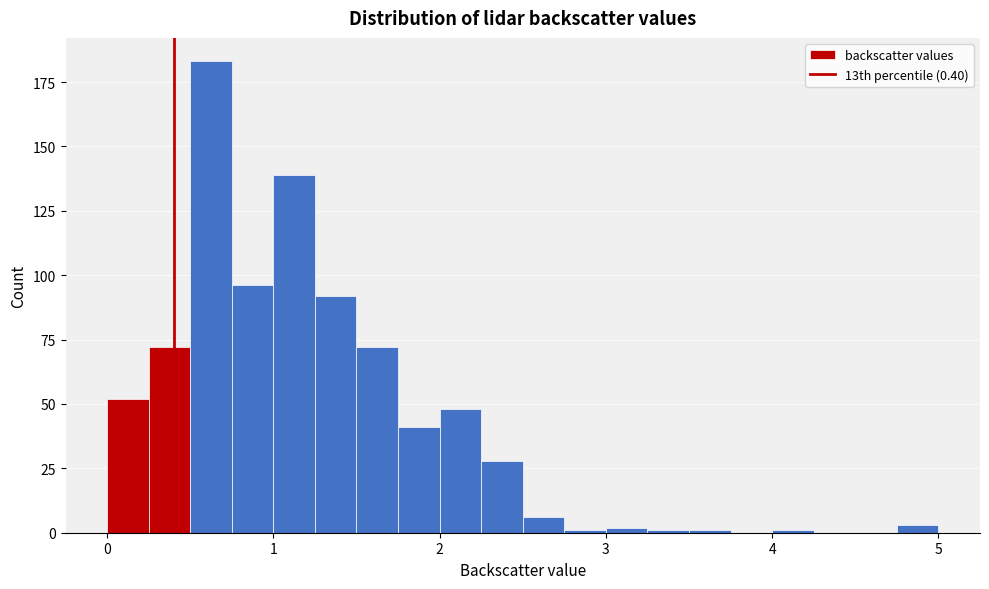

Read against the x-axis, roughly where is the centre of the tallest bar?

0.6